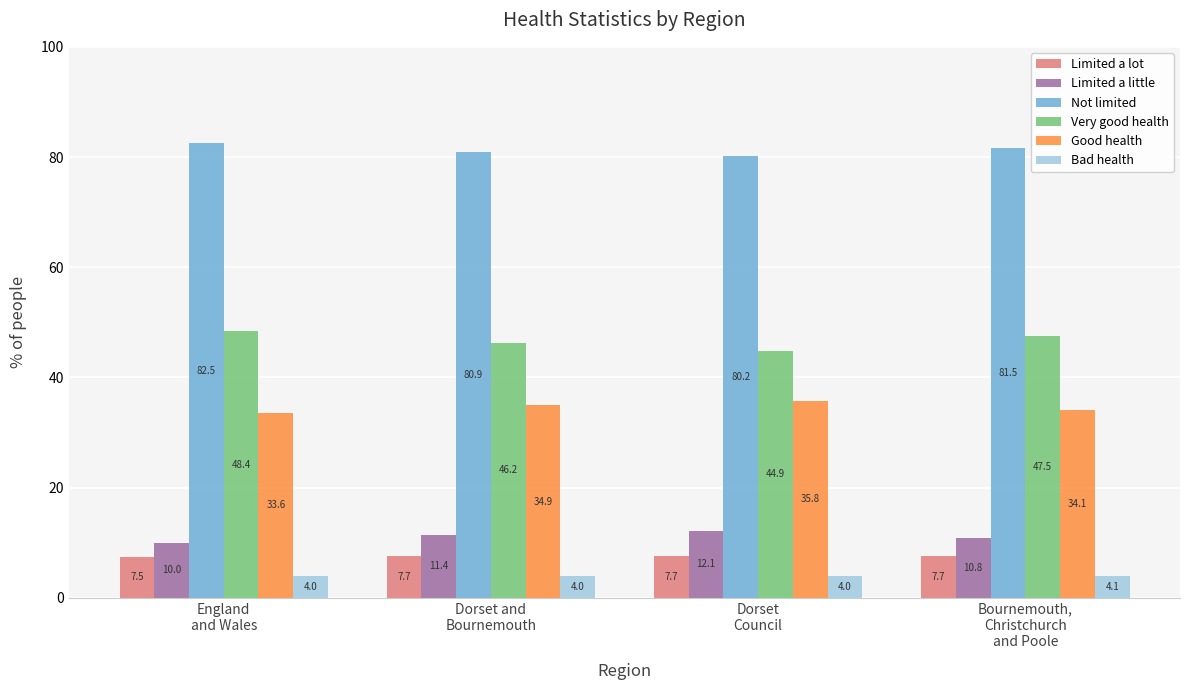

What position from the left is Dorset
Council?

3